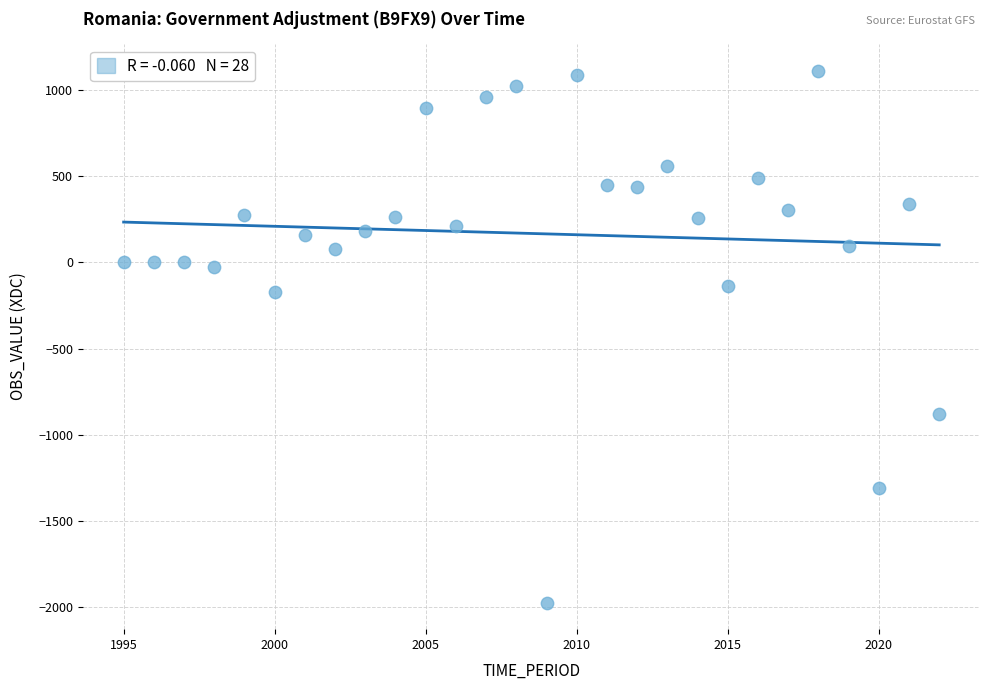

What is the range of Y values (max minus min)?

3083.5